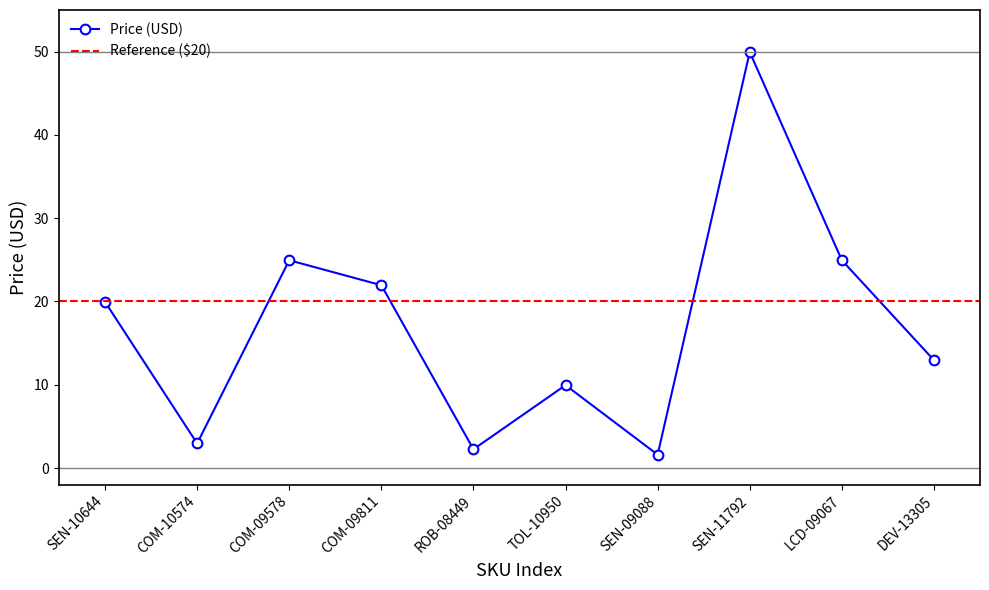

What is the difference between the values at COM-09578 and COM-10574?

22.0